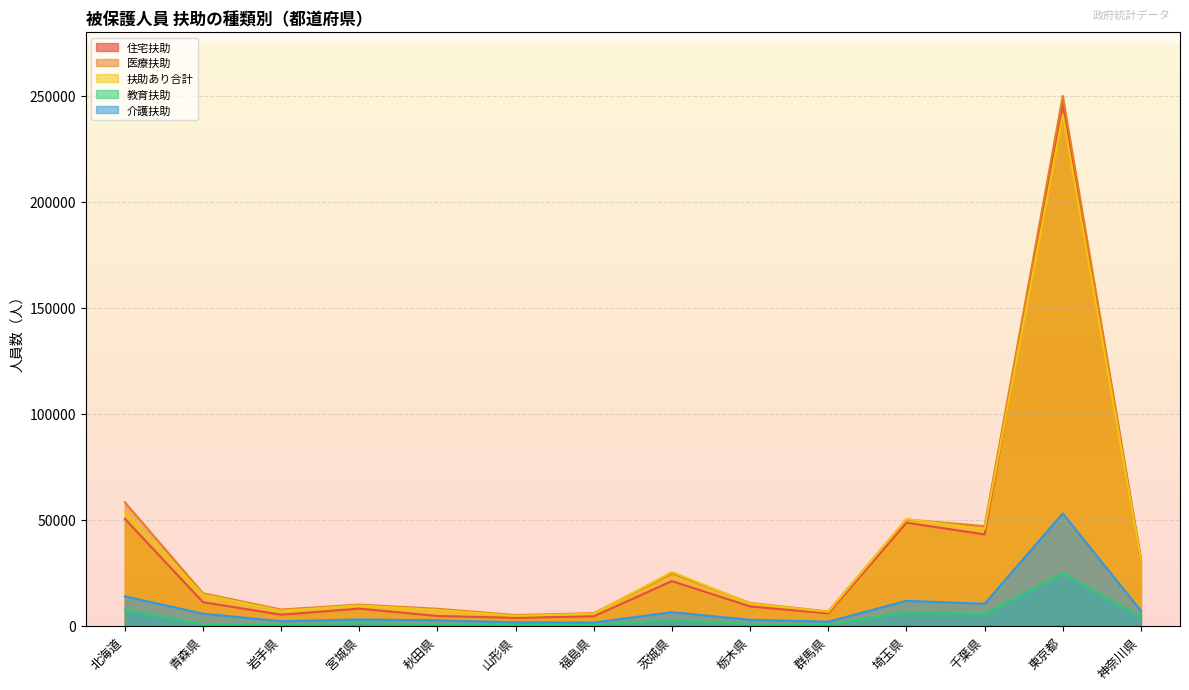

At how many categories does at least one series exceed 219206?

1